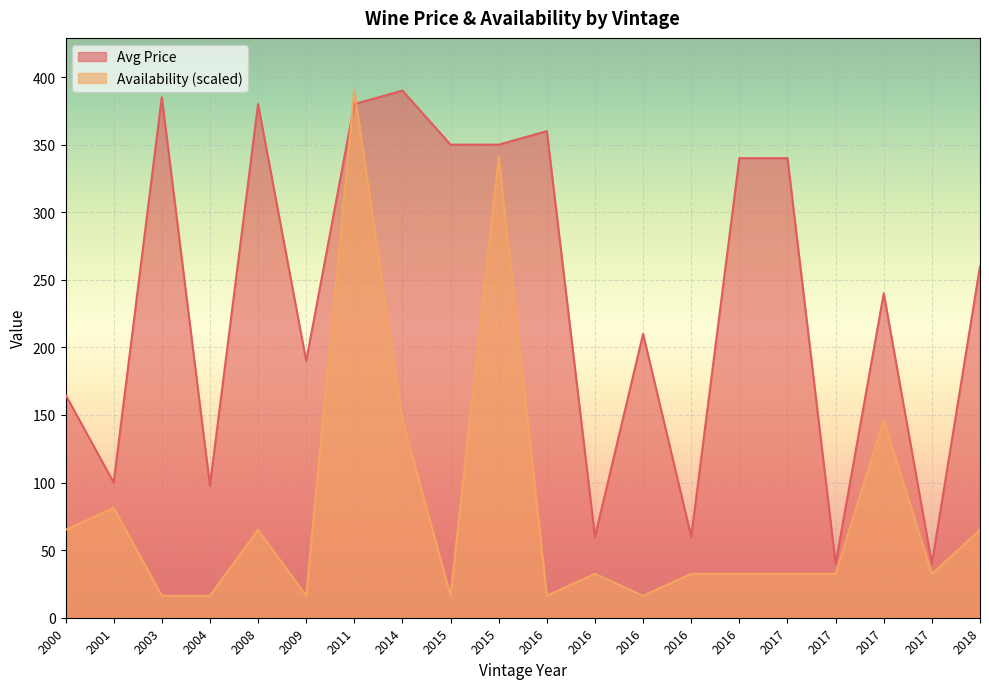

What are all the series names shown in the legend?

Avg Price, Availability (scaled)